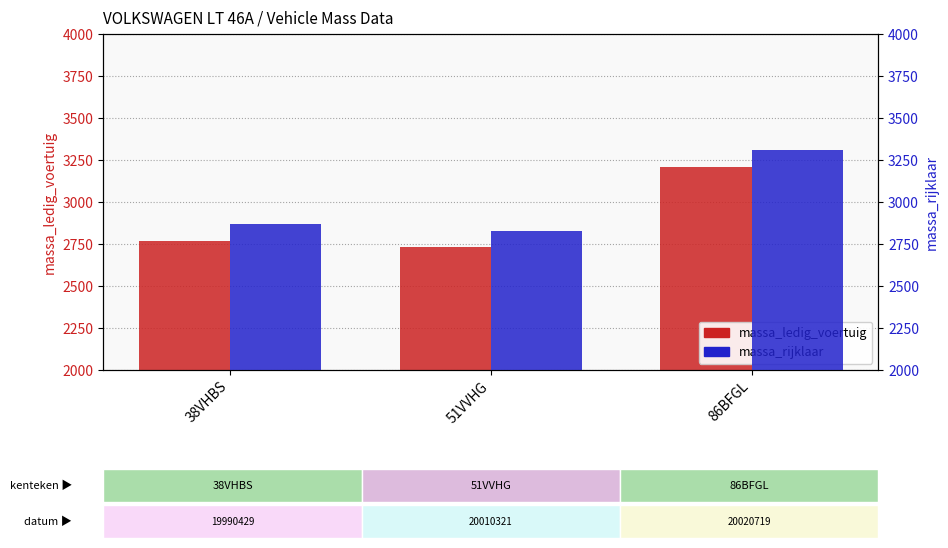

What is the difference between the massa_ledig_voertuig values at 38VHBS and 86BFGL?

440